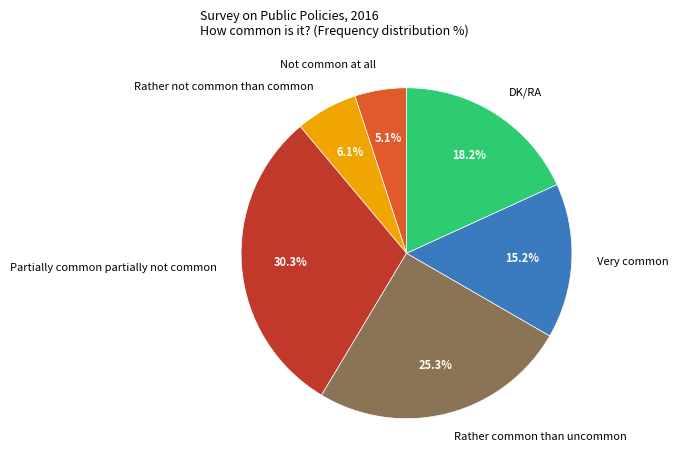

Count the number of slices in the pie.

6